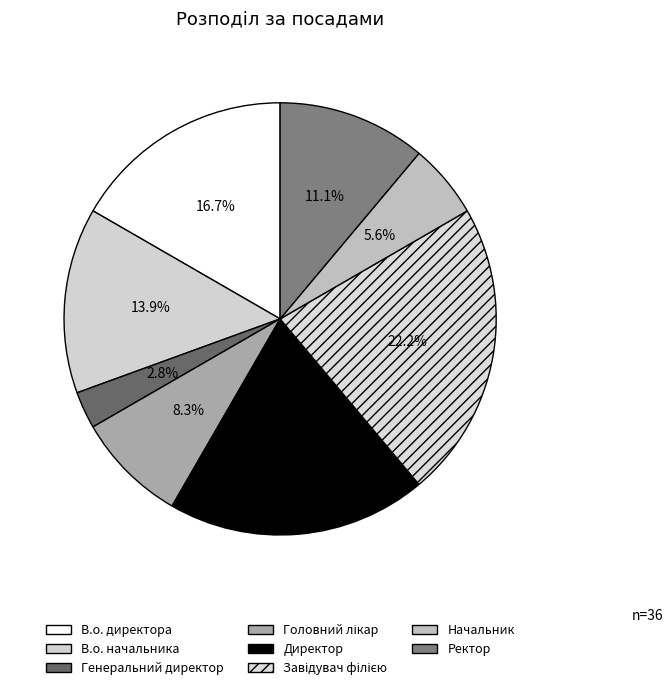

The Завідувач філією slice represents 22% of the pie. True or false?

True